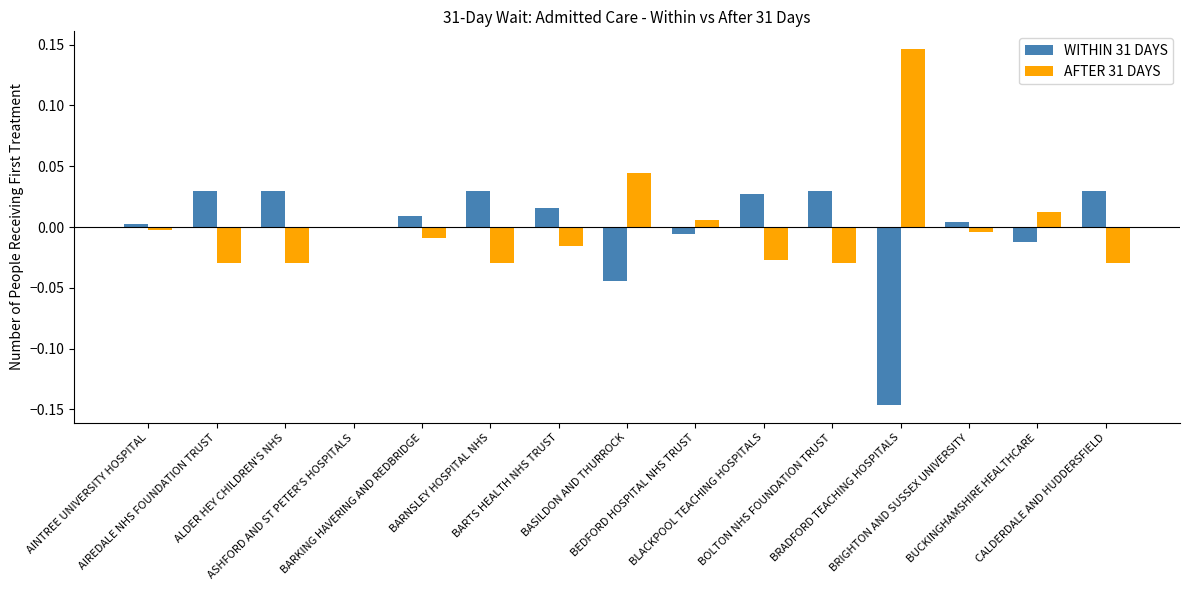

Reading right to left, transcribe all the data shown in this chart.

WITHIN 31 DAYS: CALDERDALE AND HUDDERSFIELD=0.0	BUCKINGHAMSHIRE HEALTHCARE=-0.0	BRIGHTON AND SUSSEX UNIVERSITY=0.0	BRADFORD TEACHING HOSPITALS=-0.1	BOLTON NHS FOUNDATION TRUST=0.0	BLACKPOOL TEACHING HOSPITALS=0.0	BEDFORD HOSPITAL NHS TRUST=-0.0	BASILDON AND THURROCK=-0.0	BARTS HEALTH NHS TRUST=0.0	BARNSLEY HOSPITAL NHS=0.0	BARKING HAVERING AND REDBRIDGE=0.0	ASHFORD AND ST PETER'S HOSPITALS=0.0	ALDER HEY CHILDREN'S NHS=0.0	AIREDALE NHS FOUNDATION TRUST=0.0	AINTREE UNIVERSITY HOSPITAL=0.0
AFTER 31 DAYS: CALDERDALE AND HUDDERSFIELD=-0.0	BUCKINGHAMSHIRE HEALTHCARE=0.0	BRIGHTON AND SUSSEX UNIVERSITY=-0.0	BRADFORD TEACHING HOSPITALS=0.1	BOLTON NHS FOUNDATION TRUST=-0.0	BLACKPOOL TEACHING HOSPITALS=-0.0	BEDFORD HOSPITAL NHS TRUST=0.0	BASILDON AND THURROCK=0.0	BARTS HEALTH NHS TRUST=-0.0	BARNSLEY HOSPITAL NHS=-0.0	BARKING HAVERING AND REDBRIDGE=-0.0	ASHFORD AND ST PETER'S HOSPITALS=-0.0	ALDER HEY CHILDREN'S NHS=-0.0	AIREDALE NHS FOUNDATION TRUST=-0.0	AINTREE UNIVERSITY HOSPITAL=-0.0